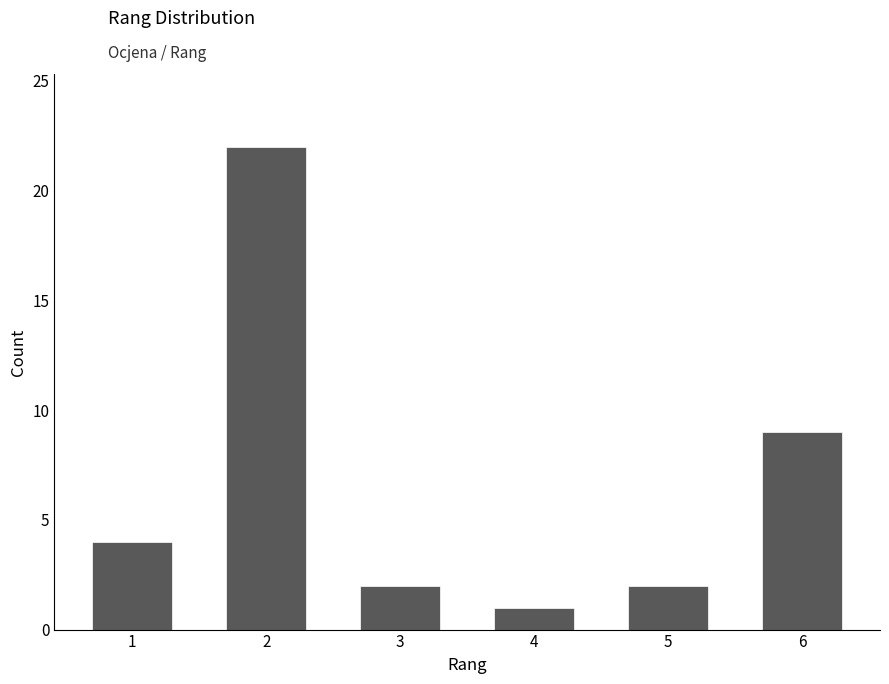

Reading right to left, list all the values displayed in this chart.

6=9	5=2	4=1	3=2	2=22	1=4